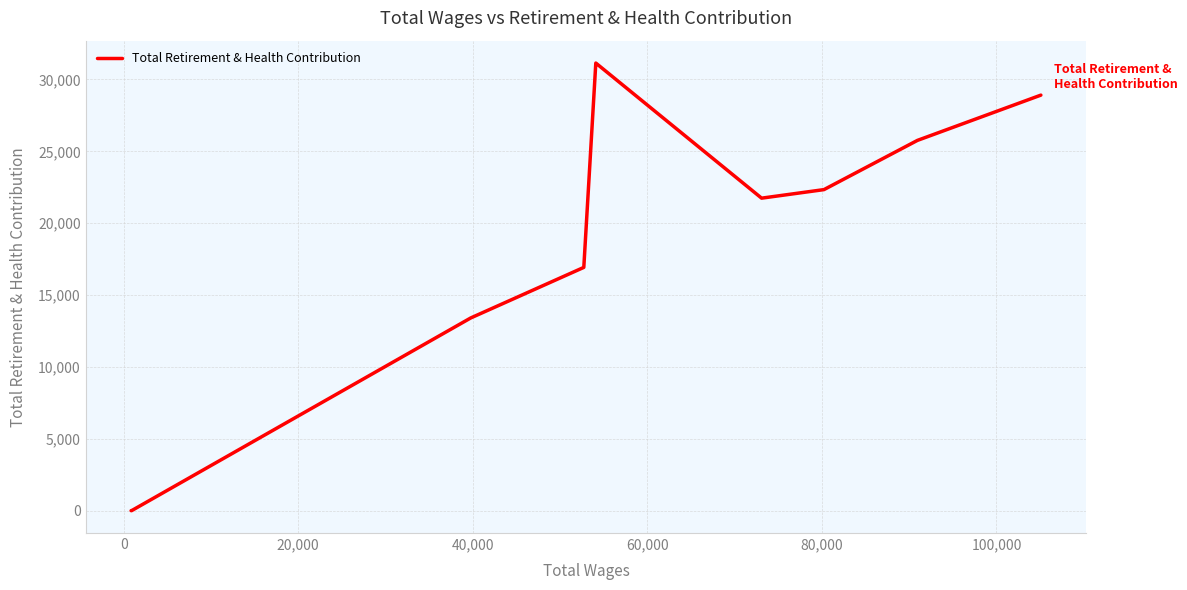

What is the difference between the maximum and minimum values?

31143